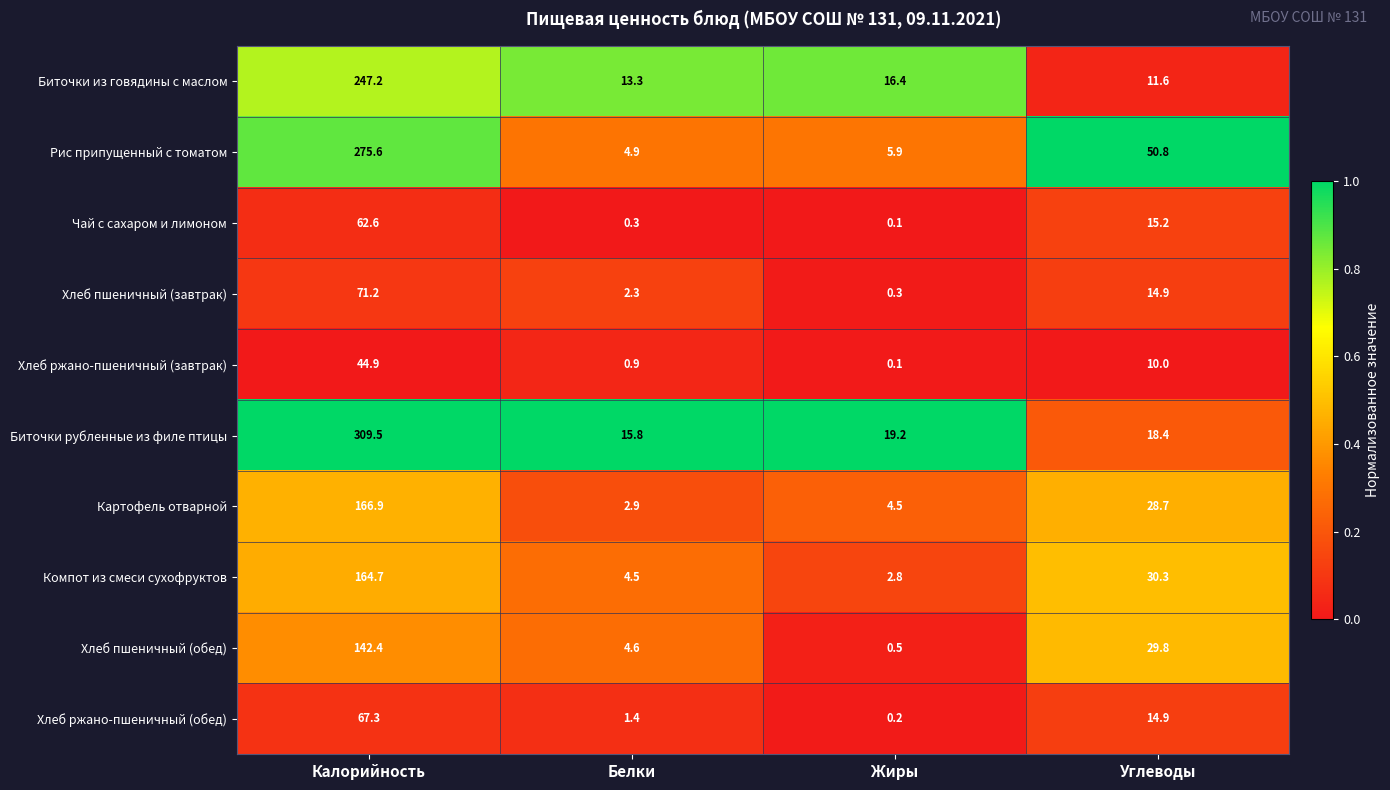

What is the spread (max minus min) of values at Калорийность?

264.6